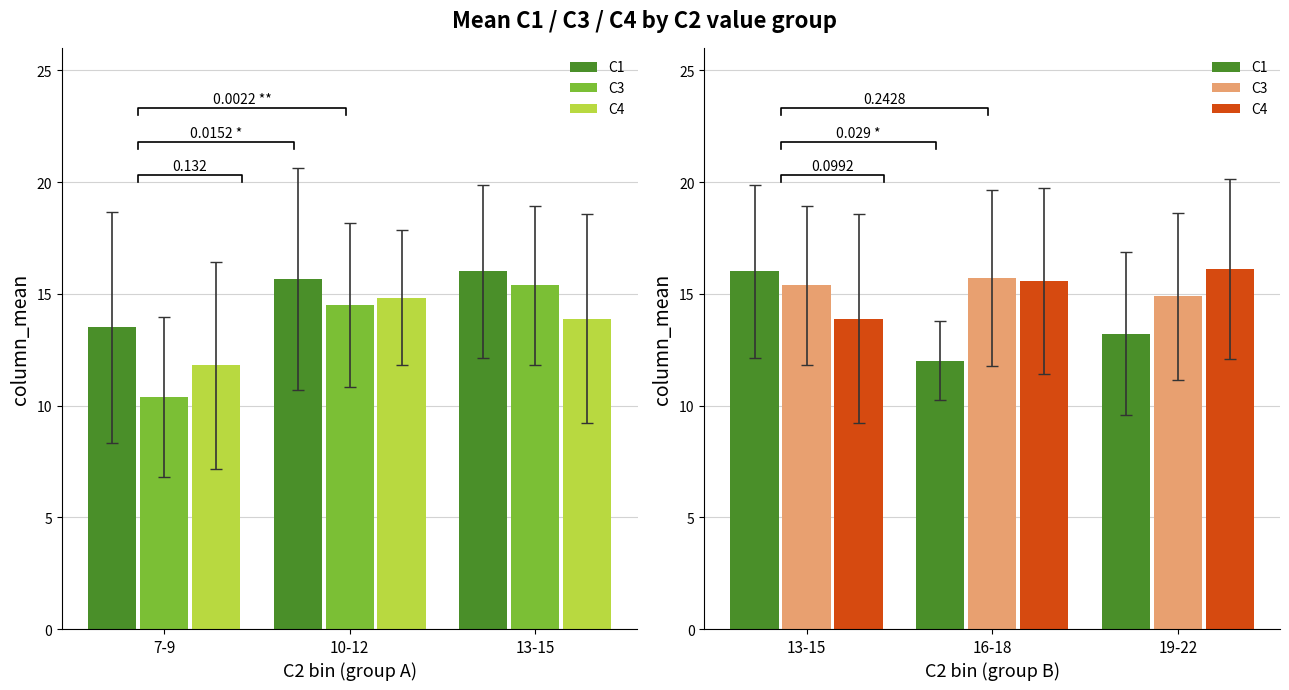

True or false: C3 has a value of 23.6 at 19-22.

False